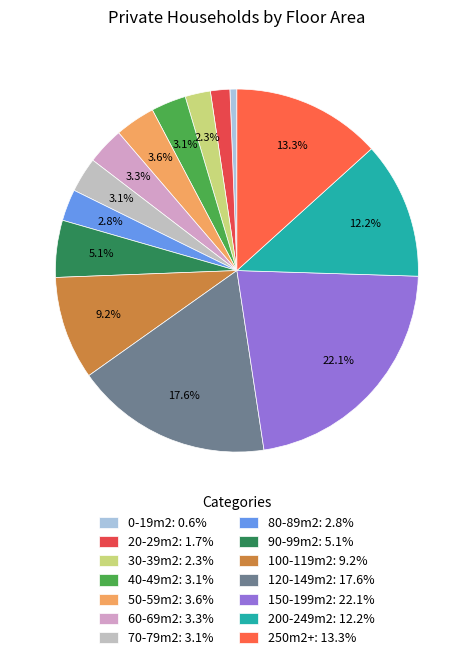

Approximately how many times larger is the value at 90-99m2 compared to 20-29m2?

2.9